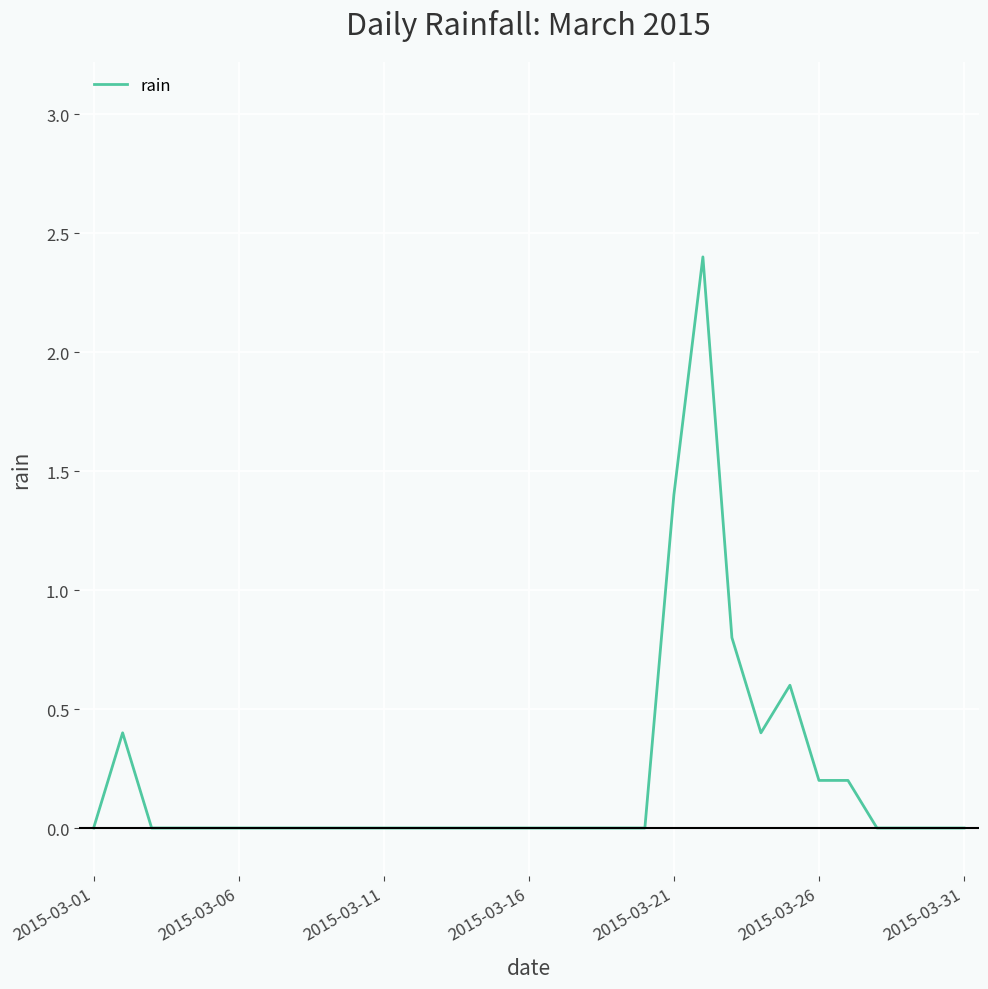

What is the maximum value shown in the chart?

2.4